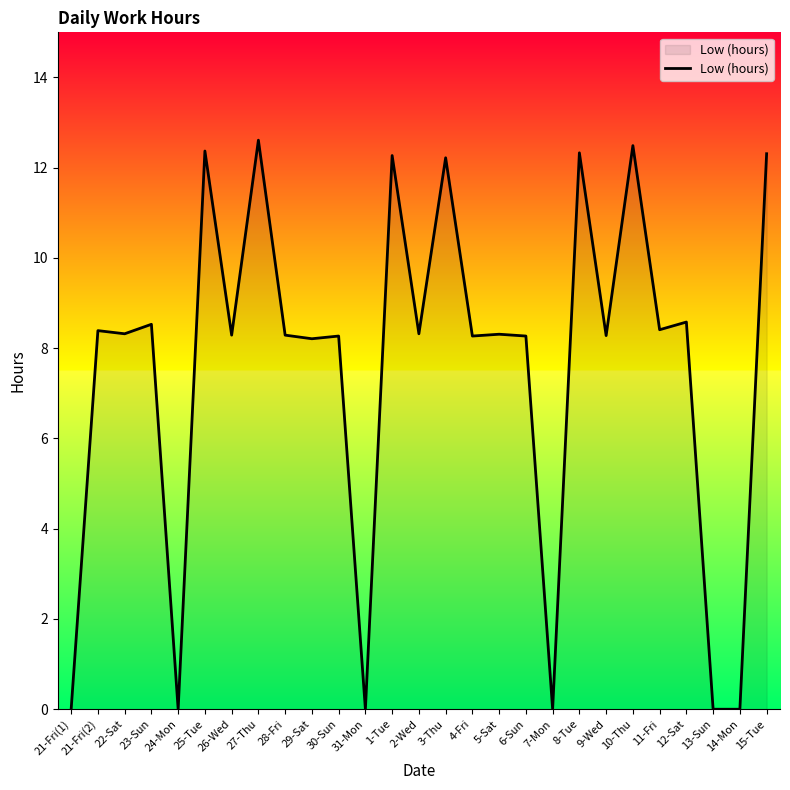

Is it true that the value at 14-Mon is -5.7?

False